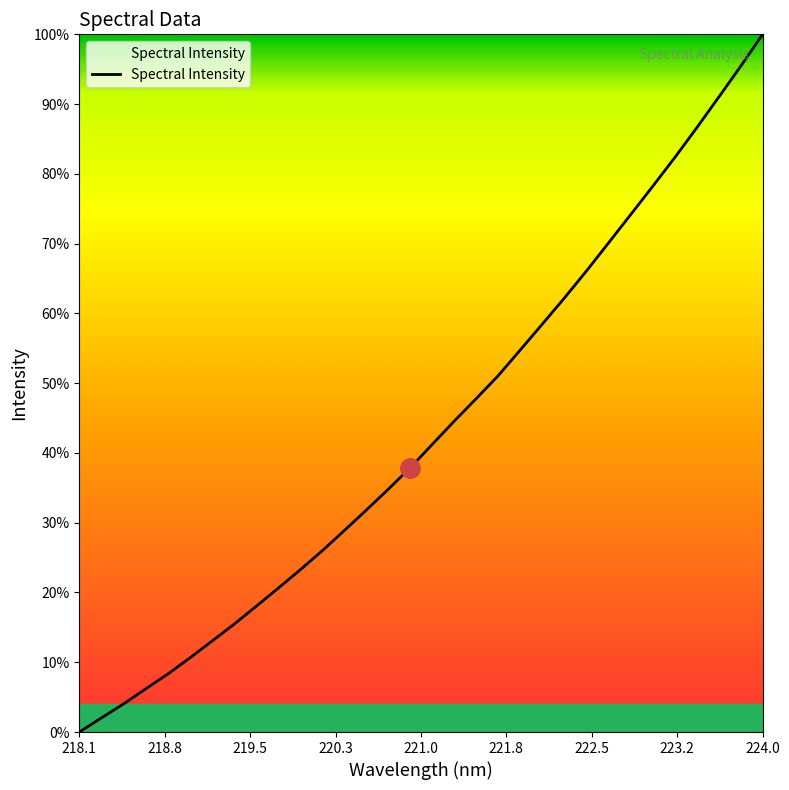

Does the chart display data point markers on the line(s)?

No